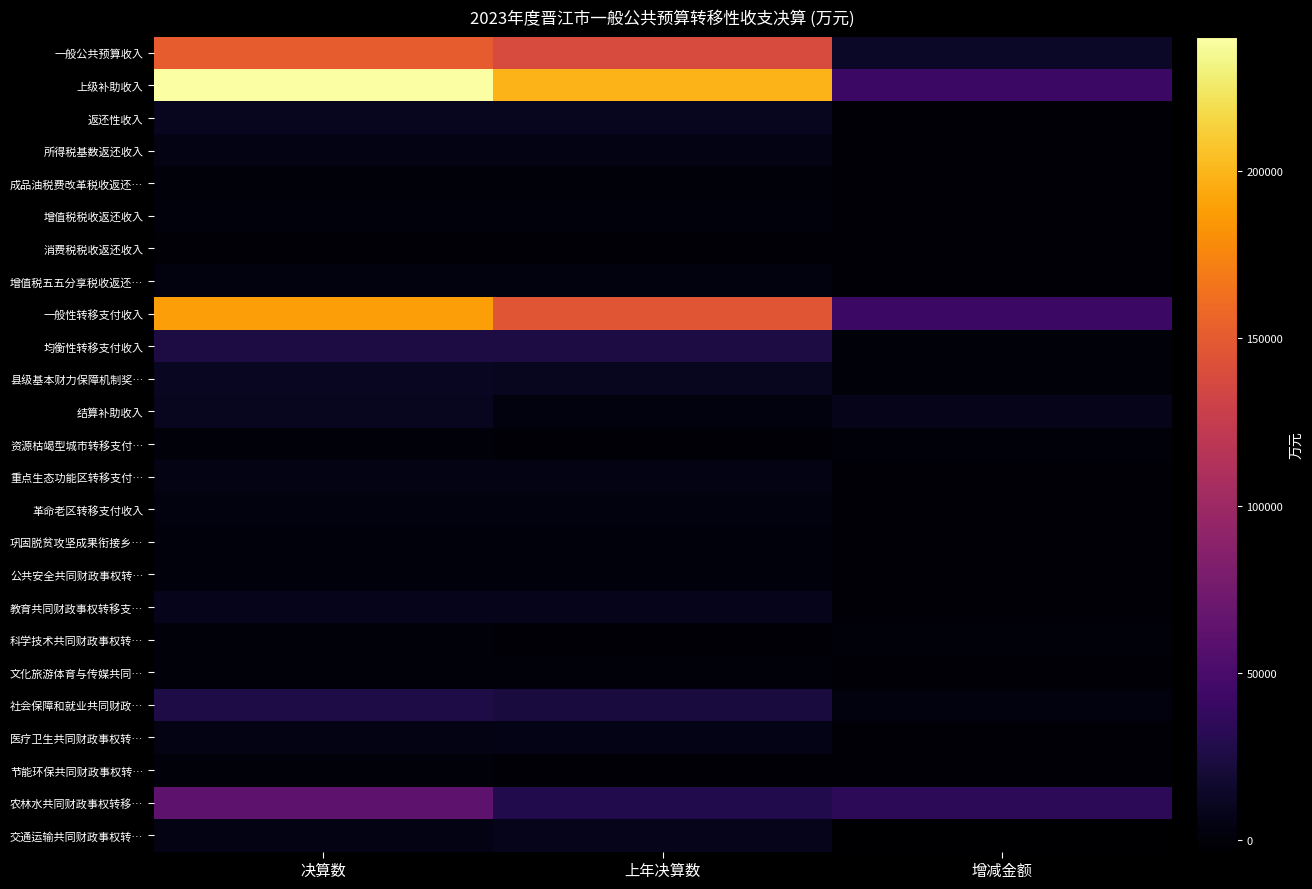

Reading left to right, transcribe all the data shown in this chart.

一般公共预算收入: 决算数=151439	上年决算数=138451	增减金额=12988
上级补助收入: 决算数=240218	上年决算数=198664	增减金额=41554
返还性收入: 决算数=10690	上年决算数=10690	增减金额=0
所得税基数返还收入: 决算数=5247	上年决算数=5247	增减金额=0
成品油税费改革税收返还…: 决算数=781	上年决算数=781	增减金额=0
增值税税收返还收入: 决算数=1667	上年决算数=1667	增减金额=0
消费税税收返还收入: 决算数=4	上年决算数=4	增减金额=0
增值税五五分享税收返还…: 决算数=2991	上年决算数=2991	增减金额=0
一般性转移支付收入: 决算数=188284	上年决算数=146043	增减金额=42241
均衡性转移支付收入: 决算数=25077	上年决算数=24301	增减金额=776
县级基本财力保障机制奖…: 决算数=11354	上年决算数=10126	增减金额=1228
结算补助收入: 决算数=10904	上年决算数=2875	增减金额=8029
资源枯竭型城市转移支付…: 决算数=719	上年决算数=0	增减金额=719
重点生态功能区转移支付…: 决算数=5610	上年决算数=6174	增减金额=-564
革命老区转移支付收入: 决算数=2393	上年决算数=2410	增减金额=-17
巩固脱贫攻坚成果衔接乡…: 决算数=1473	上年决算数=1450	增减金额=23
公共安全共同财政事权转…: 决算数=1837	上年决算数=1596	增减金额=241
教育共同财政事权转移支…: 决算数=8339	上年决算数=8356	增减金额=-17
科学技术共同财政事权转…: 决算数=649	上年决算数=110	增减金额=539
文化旅游体育与传媒共同…: 决算数=1316	上年决算数=1098	增减金额=218
社会保障和就业共同财政…: 决算数=25372	上年决算数=22979	增减金额=2393
医疗卫生共同财政事权转…: 决算数=5519	上年决算数=6210	增减金额=-691
节能环保共同财政事权转…: 决算数=639	上年决算数=275	增减金额=364
农林水共同财政事权转移…: 决算数=62121	上年决算数=28216	增减金额=33905
交通运输共同财政事权转…: 决算数=5278	上年决算数=8612	增减金额=-3334